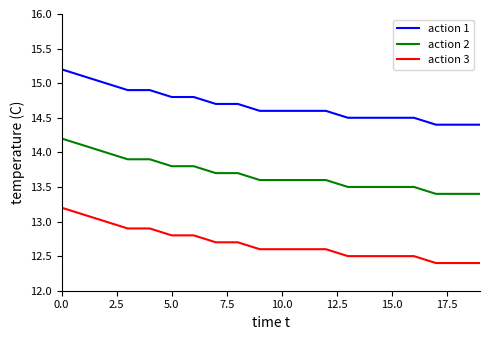

What is the highest value of the action 1 series?

15.2